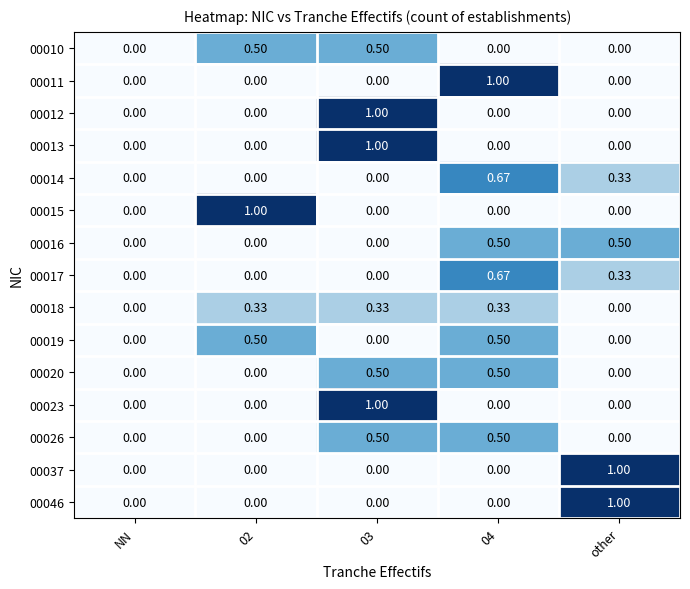

How many values in the 00012 series exceed 0?

1